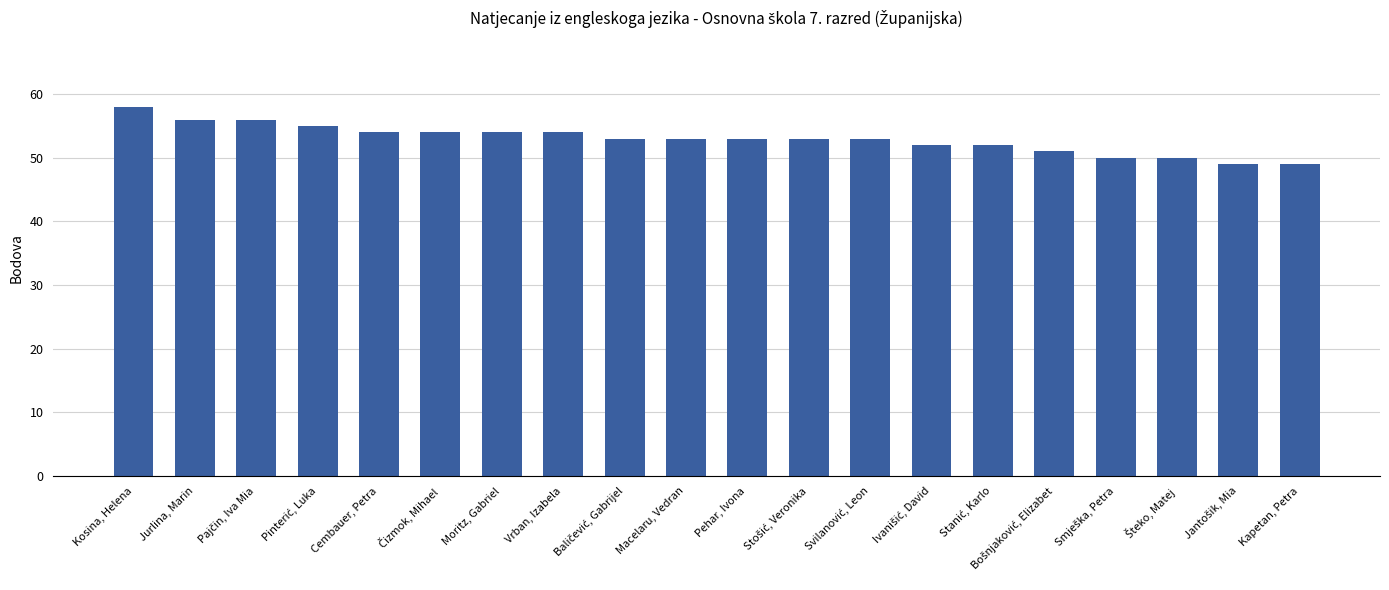

Approximately how many times larger is the value at Pehar, Ivona compared to Kapetan, Petra?

1.1